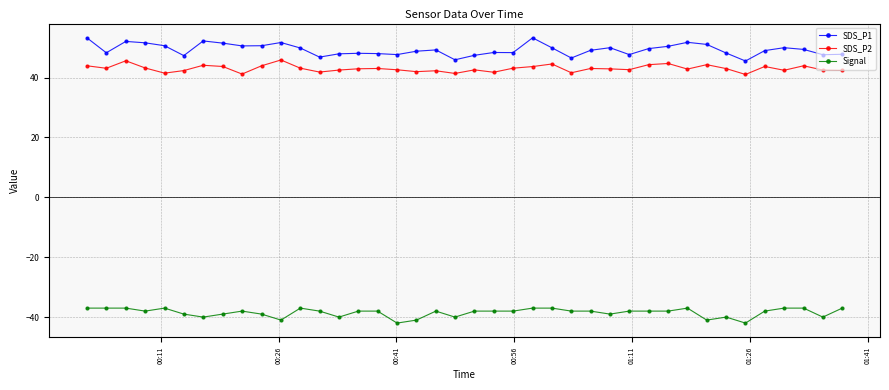

Which series has the largest range (max minus min)?

SDS_P1